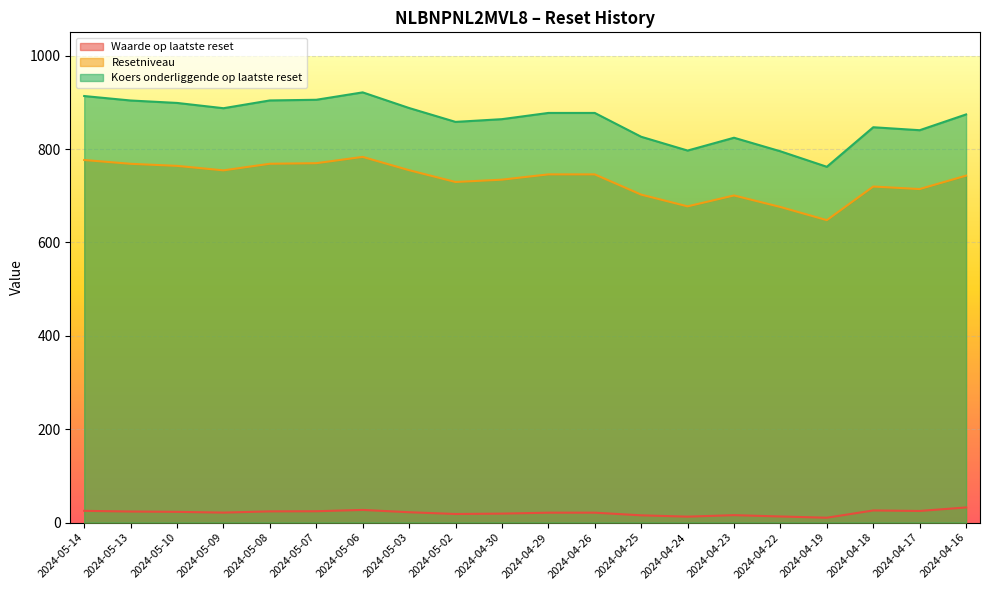

How many distinct data groups are displayed?

3